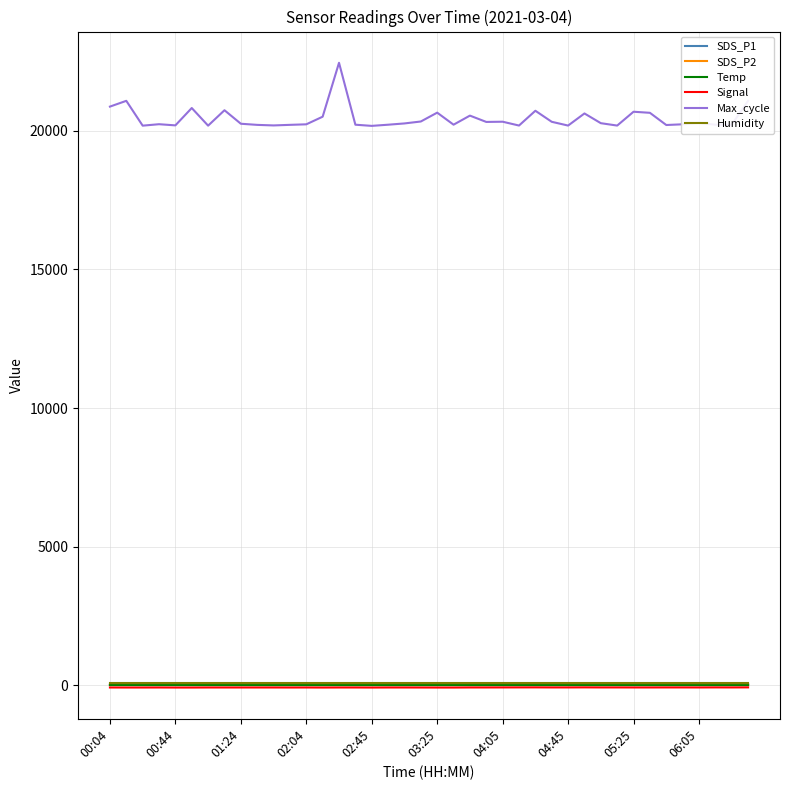

True or false: SDS_P1 and Max_cycle cross at least once.

False